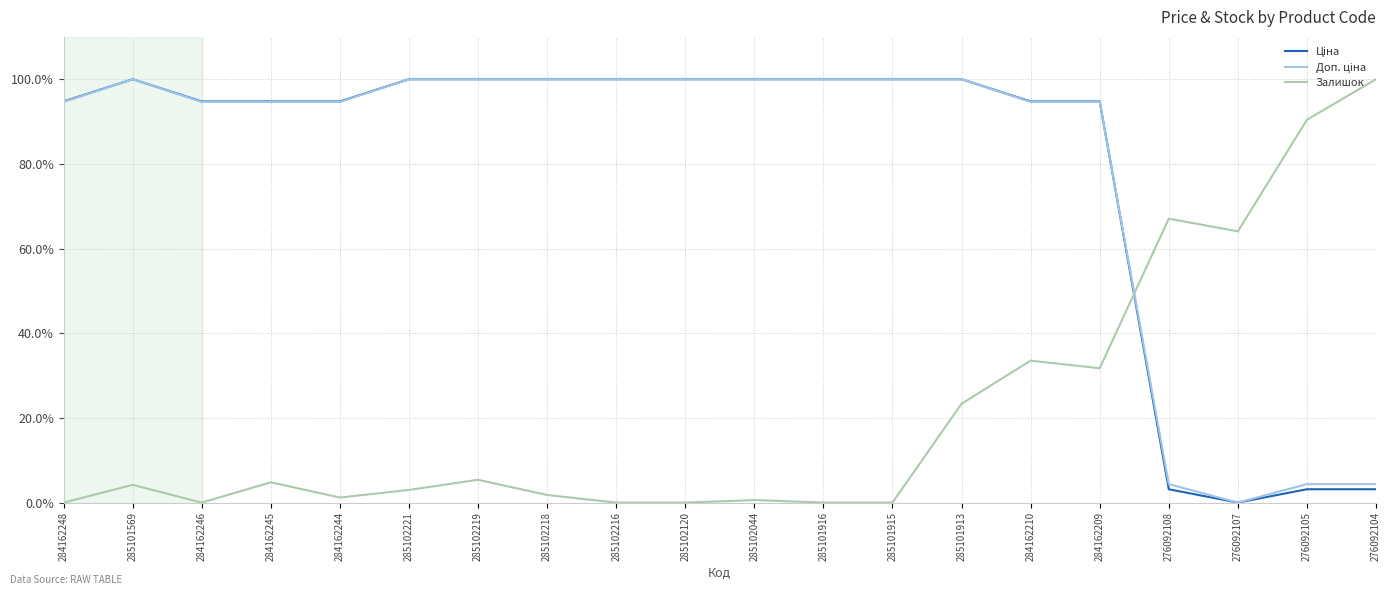

What position from the left is 285102120?

10